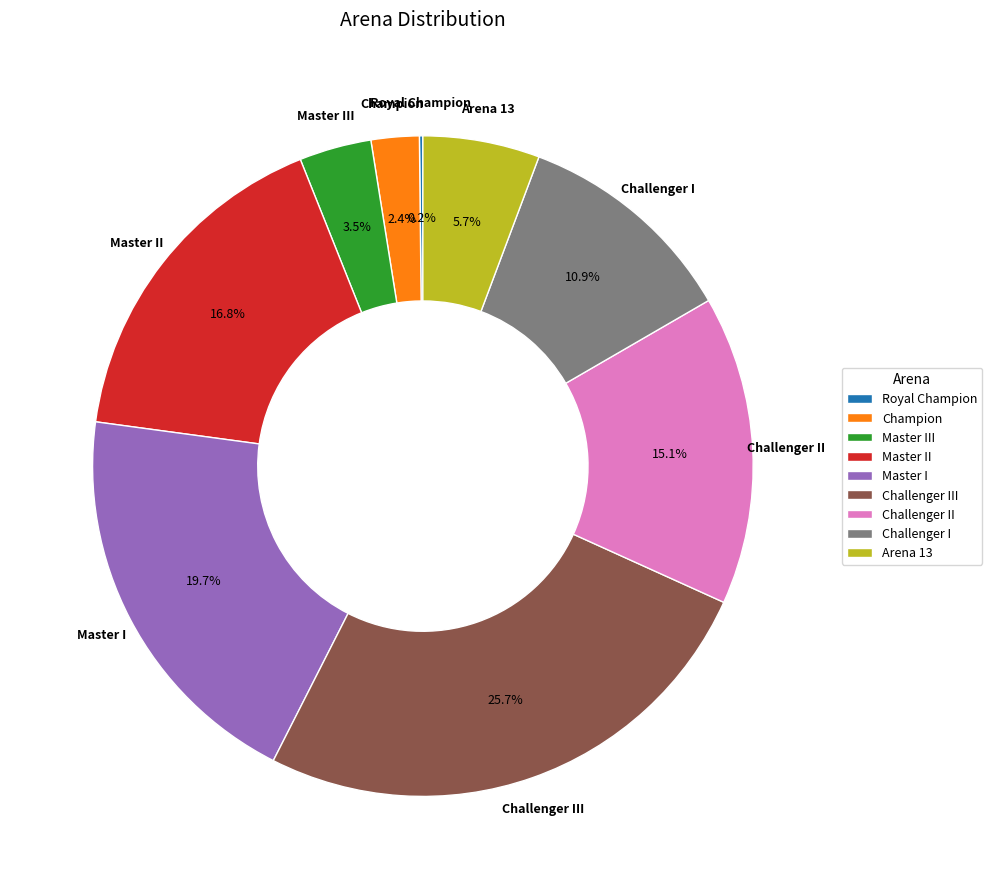

Combined, do Arena 13 and Challenger I account for over 50%?

No